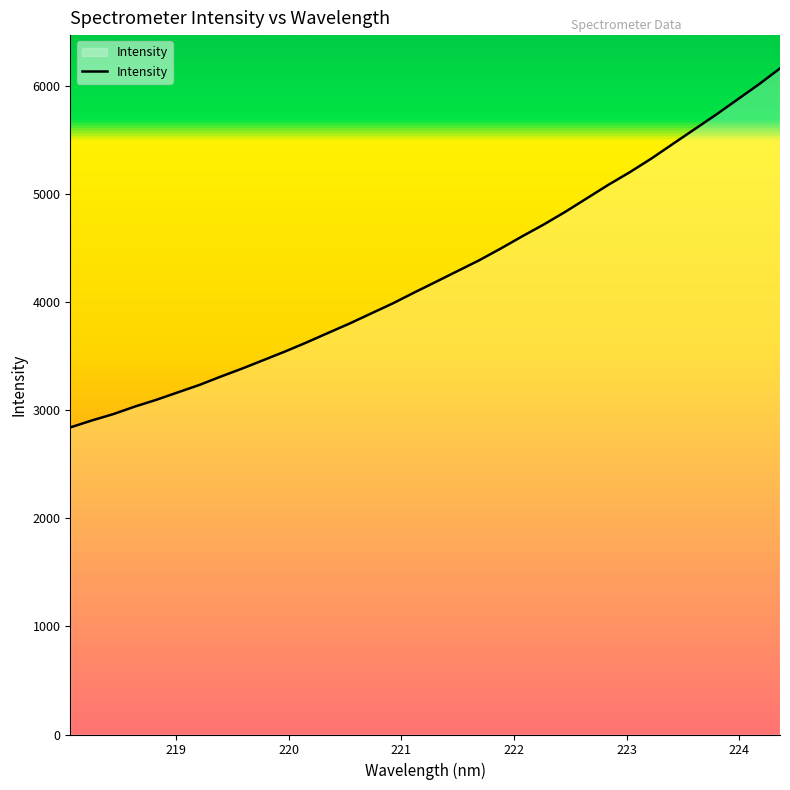

What is the difference between the maximum and minimum values?

3323.1